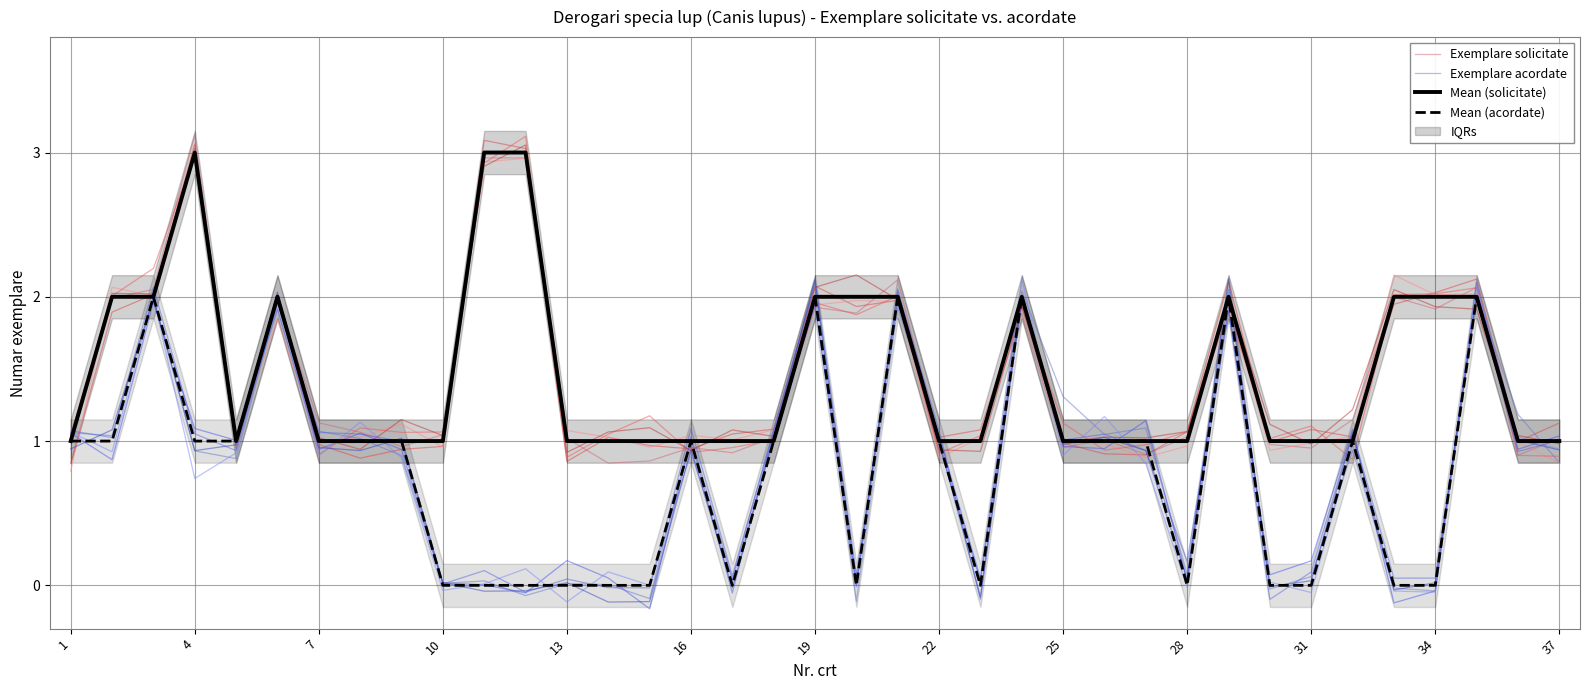

What is the difference between the second highest and minimum values in the Mean (acordate) series?

2.0